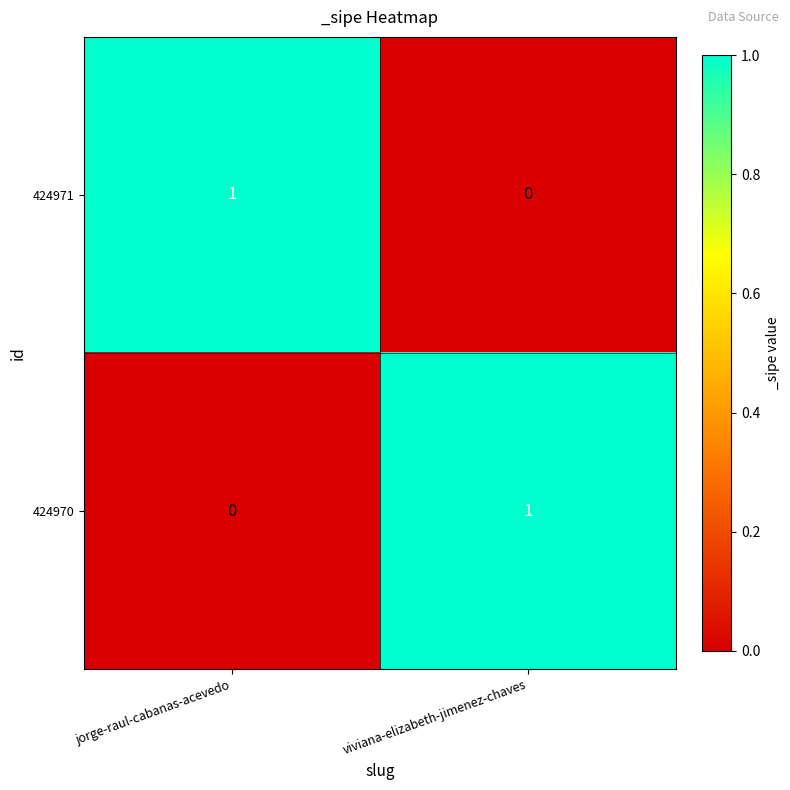

The value of 424971 at jorge-raul-cabanas-acevedo is 1. True or false?

True